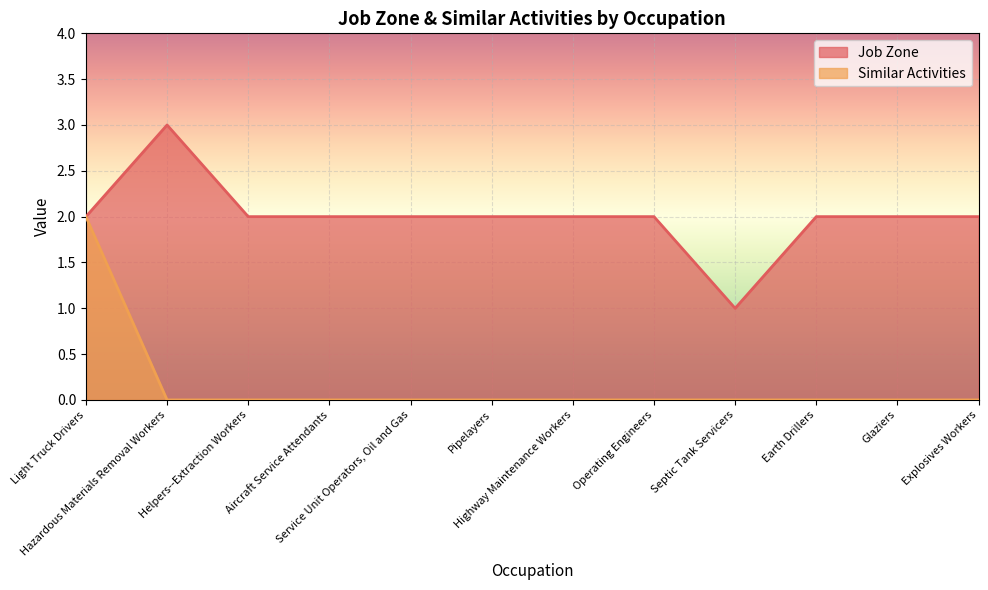

Is it true that Job Zone equals 3 at Aircraft Service Attendants?

False